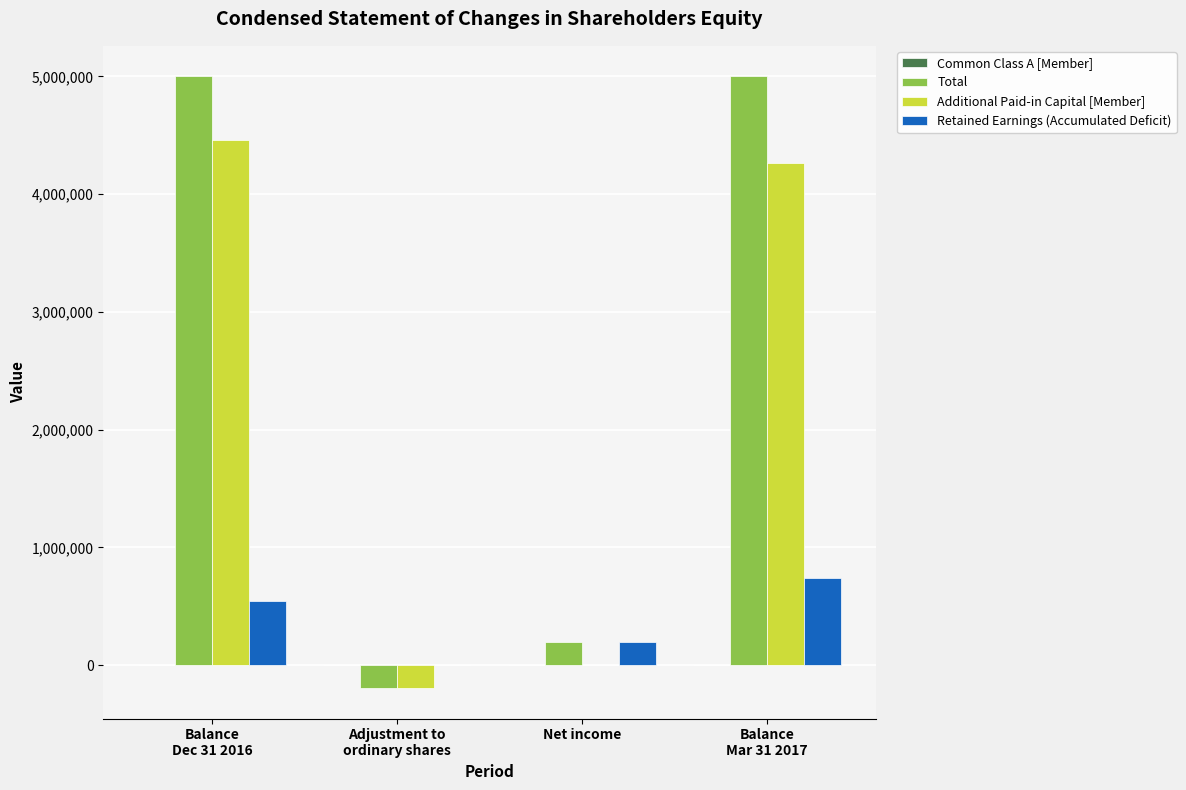

What is the sum of all Retained Earnings (Accumulated Deficit) values?

1473160